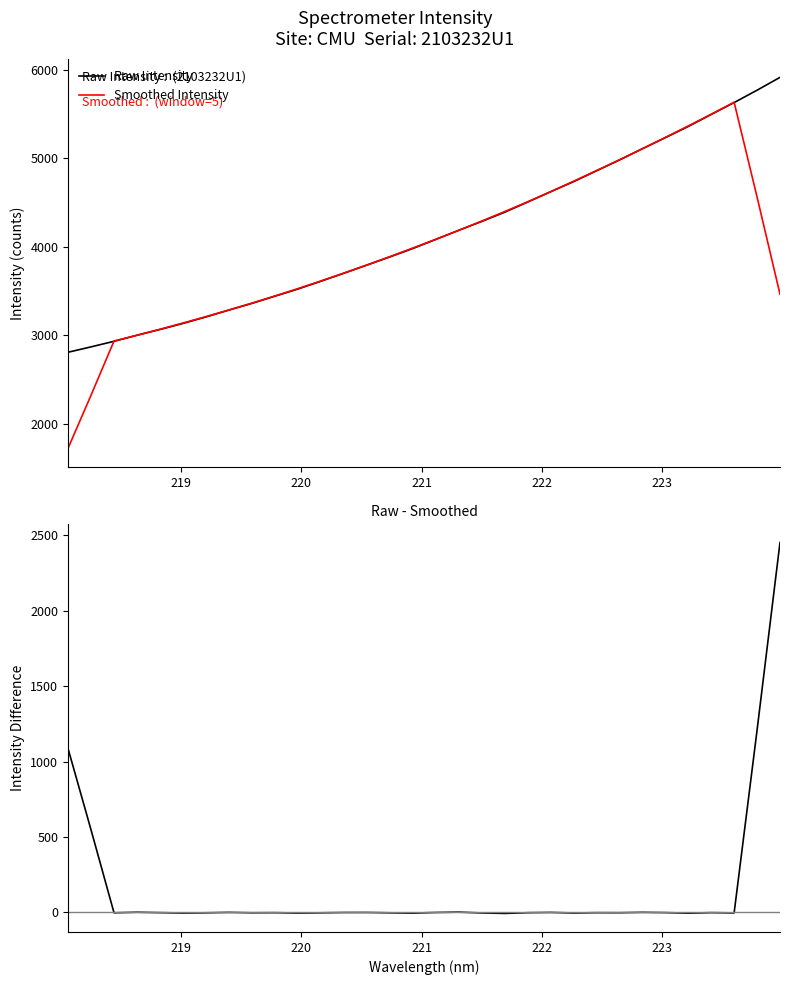

What is the highest value of the Smoothed Intensity series?

5635.7